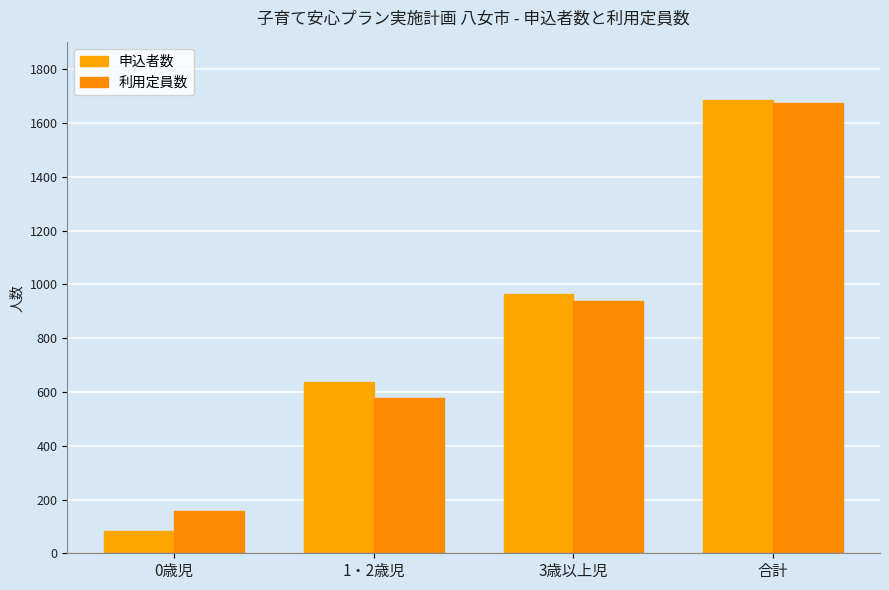

Is it true that 申込者数 equals 966 at 3歳以上児?

True